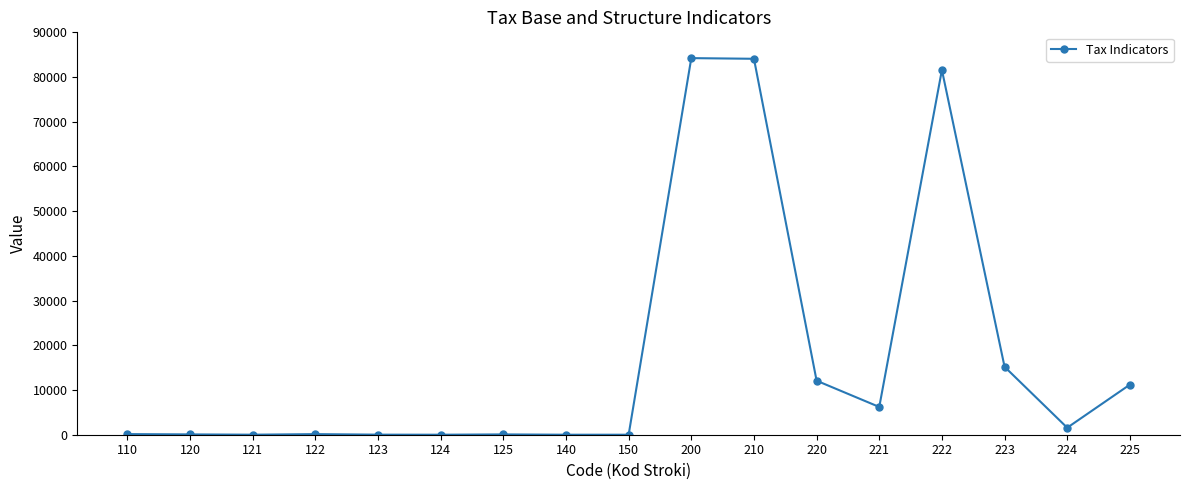

True or false: the data has more than 2 interior local peaks.

True